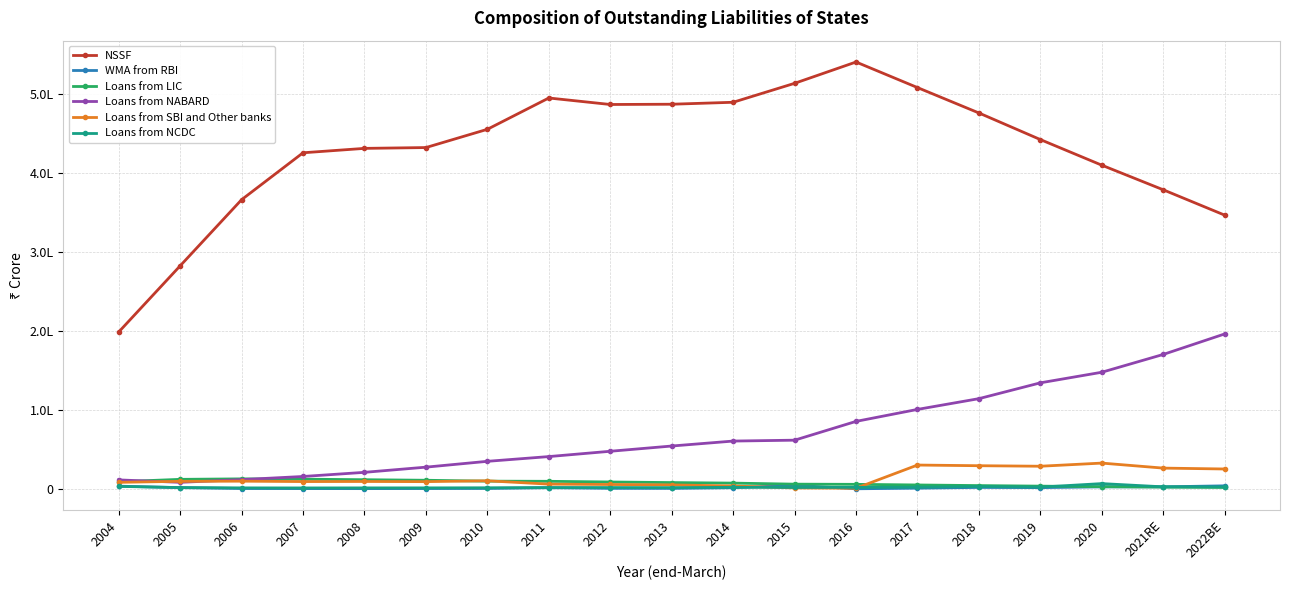

What are all the series names shown in the legend?

NSSF, WMA from RBI, Loans from LIC, Loans from NABARD, Loans from SBI and Other banks, Loans from NCDC